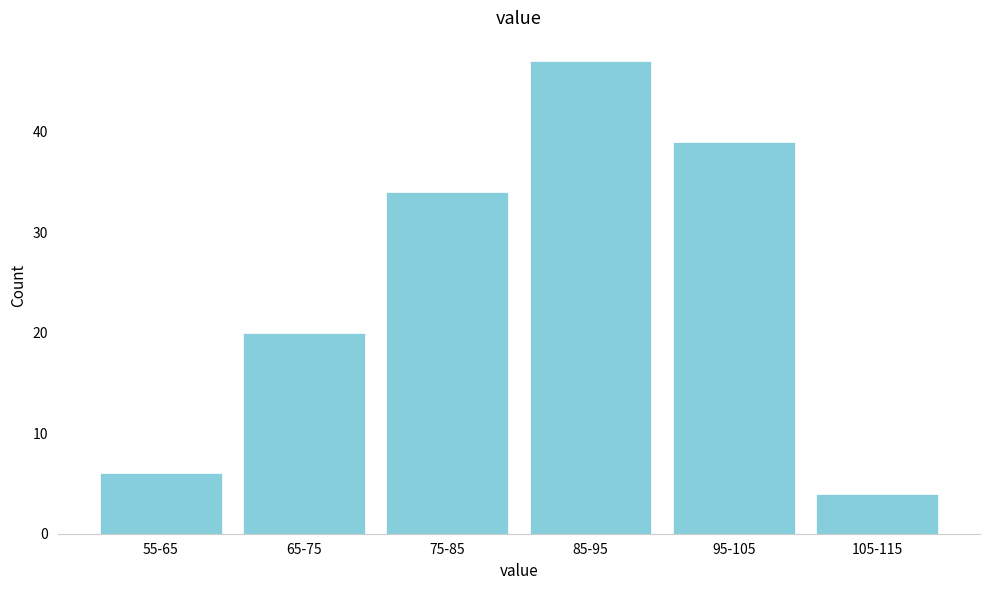

Reading right to left, extract all data points from this chart.

105-115=4	95-105=39	85-95=47	75-85=34	65-75=20	55-65=6